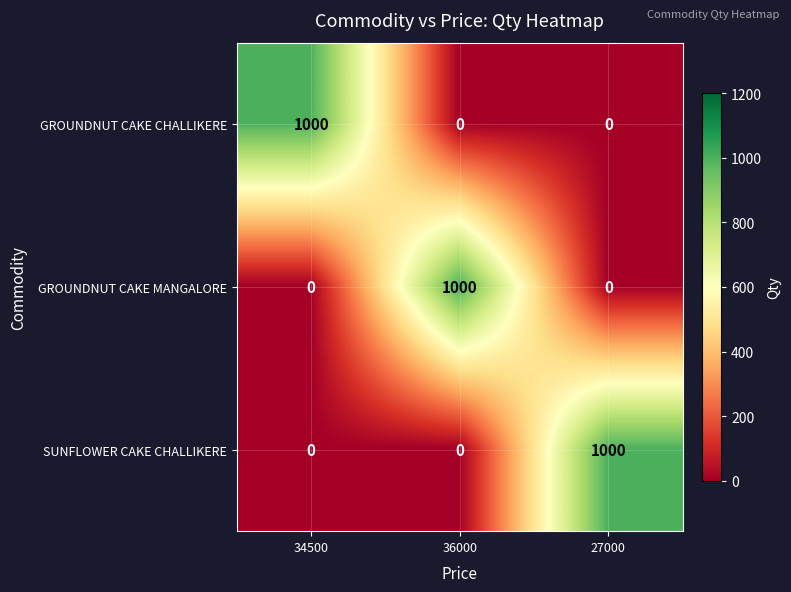

What is the greatest value displayed?

1000